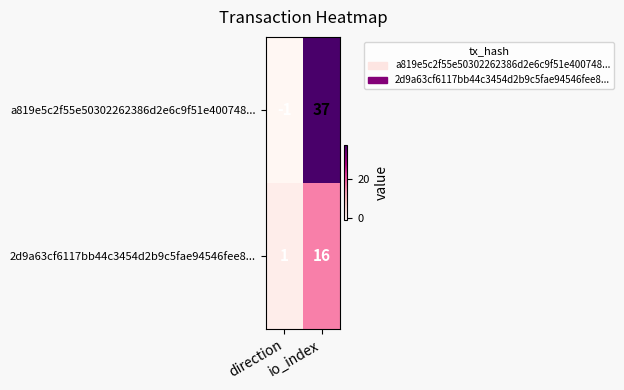

At which category does the chart reach its peak across all series?

io_index